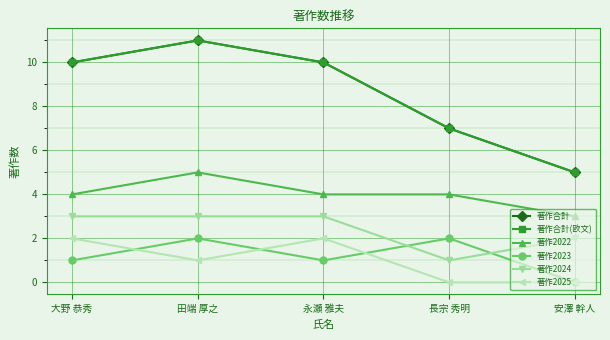

Reading left to right, transcribe all the data shown in this chart.

著作合計: 10	11	10	7	5
著作合計(欧文): 10	11	10	7	5
著作2022: 4	5	4	4	3
著作2023: 1	2	1	2	0
著作2024: 3	3	3	1	2
著作2025: 2	1	2	0	0